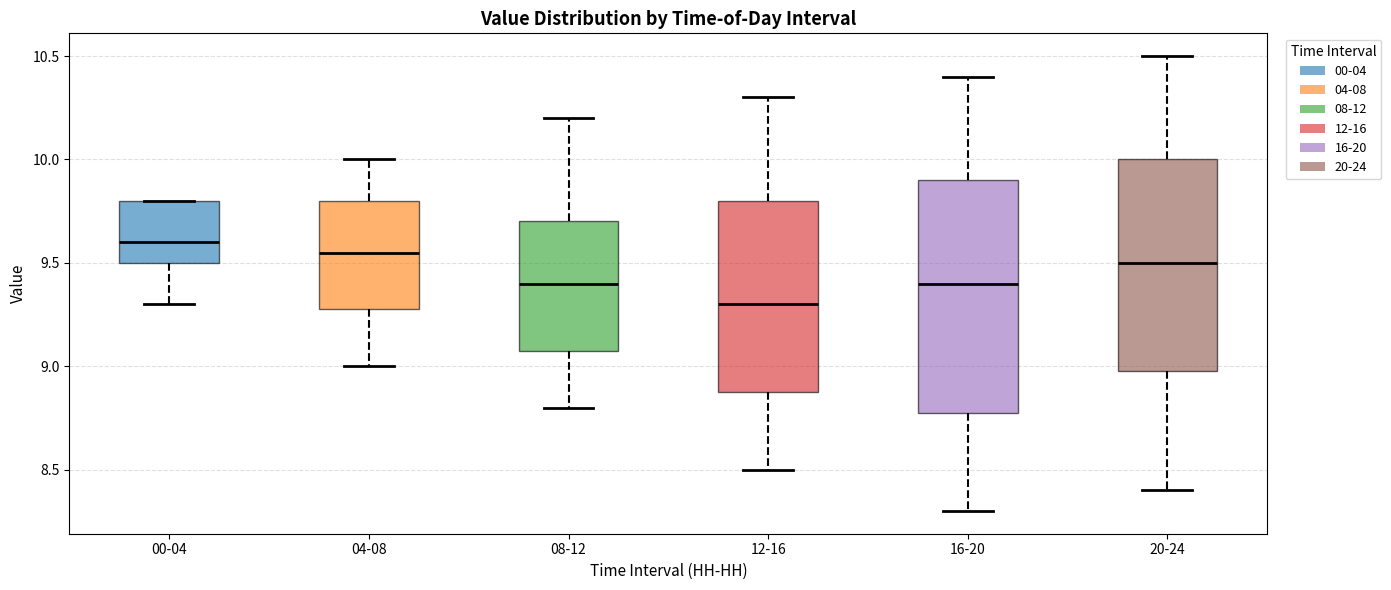

Reading left to right, read every box against the y-axis: the position of its median line, the range the box covers, and the ends of its whiskers. The values are not printed on the chart, so give them approximately, as read against the axis.

00-04: median 9.60, box 9.50 to 9.80, whiskers 9.30 to 9.80
04-08: median 9.55, box 9.30 to 9.80, whiskers 9.00 to 10.00
08-12: median 9.40, box 9.10 to 9.70, whiskers 8.80 to 10.20
12-16: median 9.30, box 8.90 to 9.80, whiskers 8.50 to 10.30
16-20: median 9.40, box 8.80 to 9.90, whiskers 8.30 to 10.40
20-24: median 9.50, box 9.00 to 10.00, whiskers 8.40 to 10.50